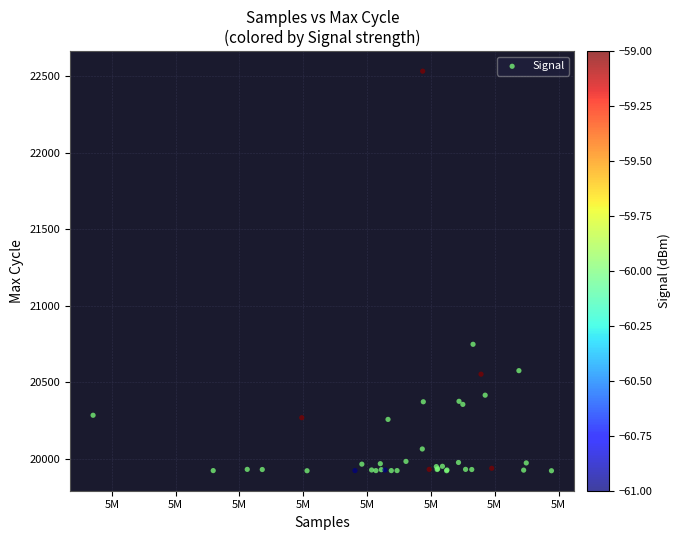

What Y value in the scatter plot is closest to 21227?

20749